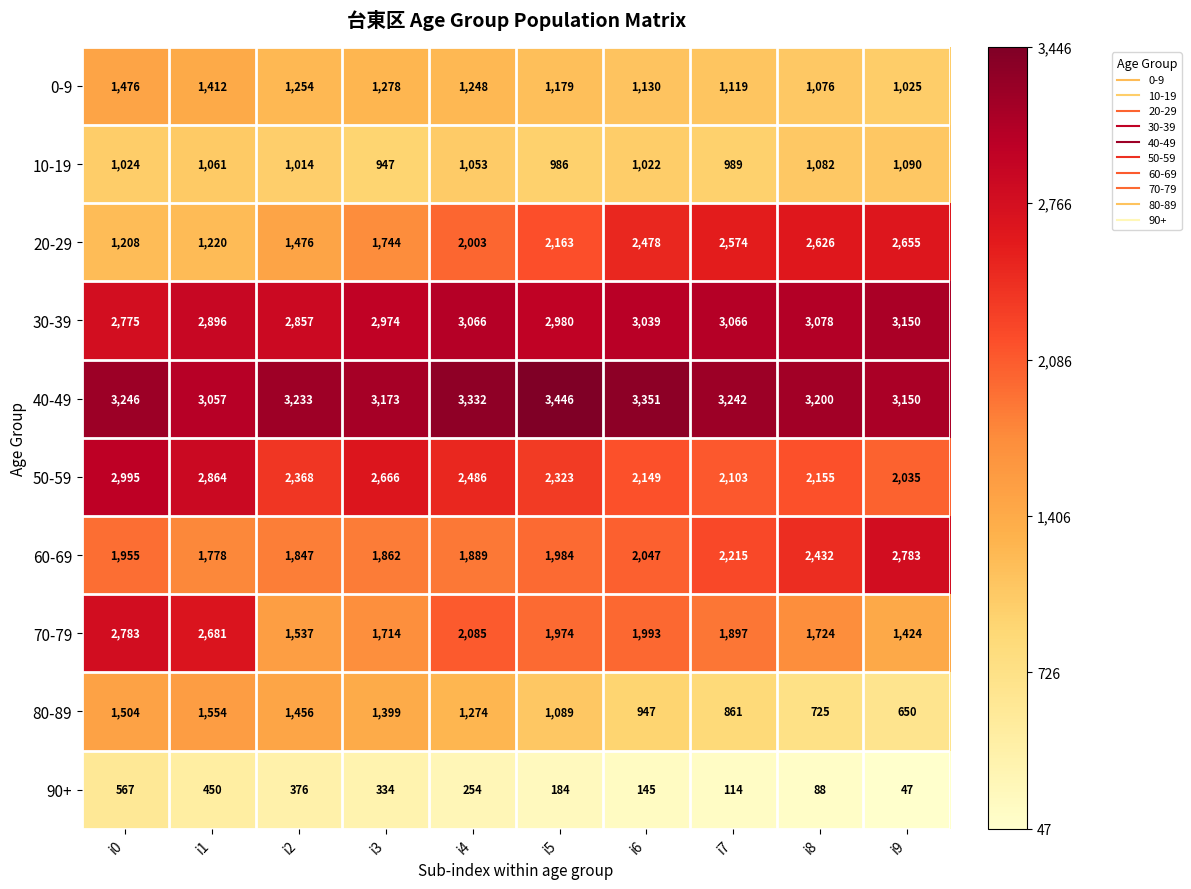

The value of 90+ at i8 is 32. True or false?

False